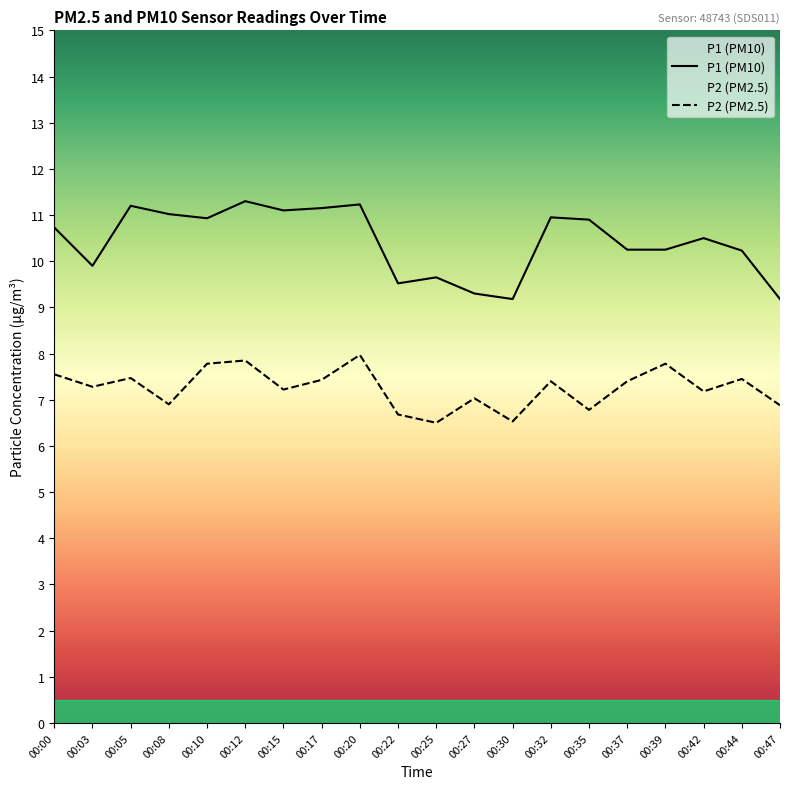

How many values in the P1 series exceed 10?

14